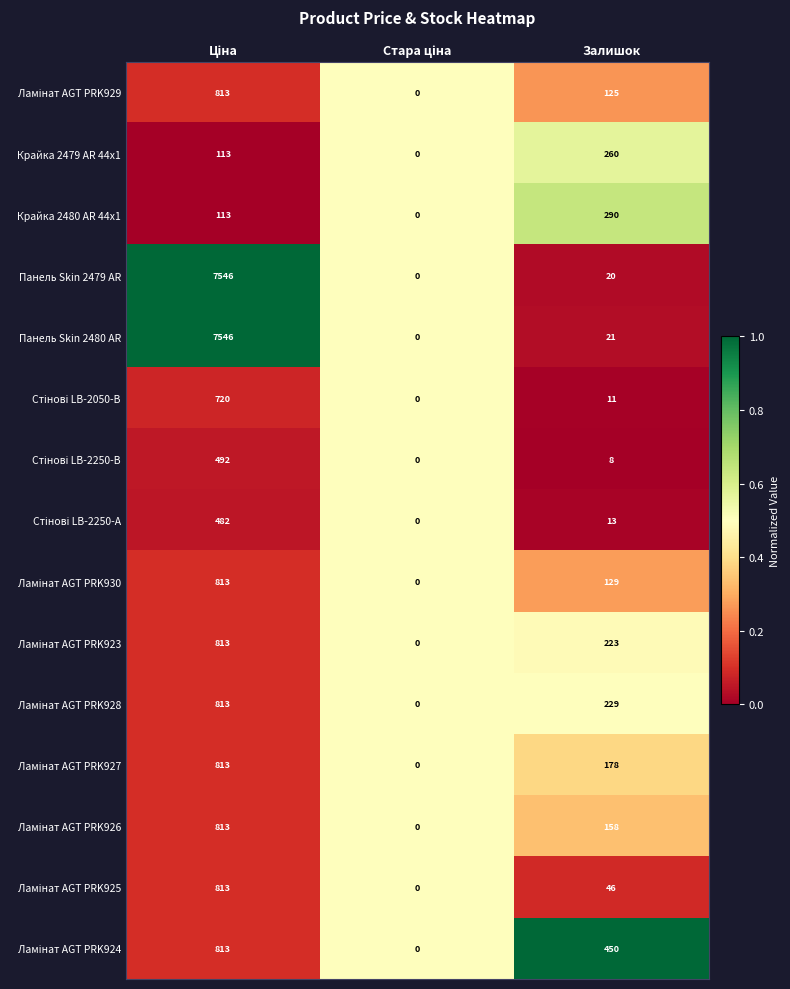

Which series has the largest total across all categories?

Панель Skin 2480 AR